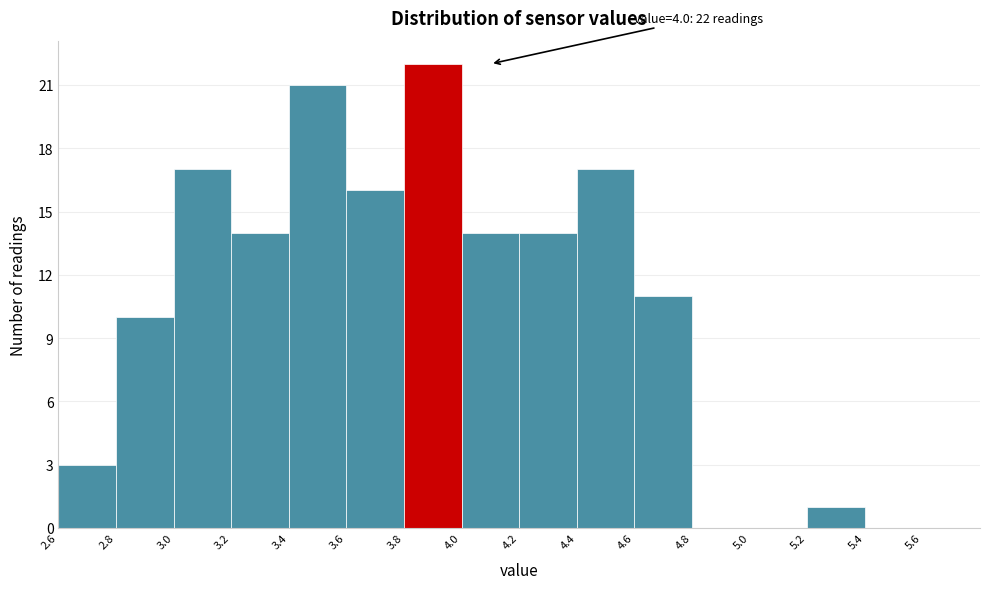

Over which range of the x-axis is the bar tallest?

3.8 to 4.0